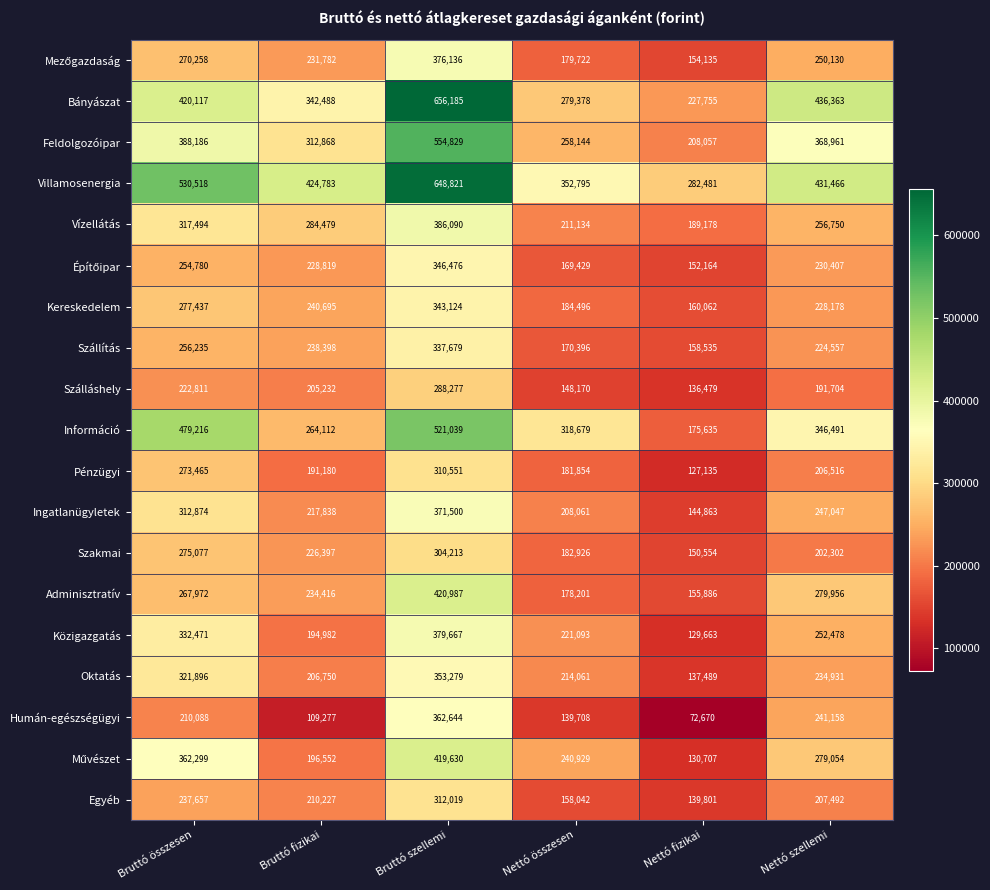

What is the difference between the highest and lowest values at Bruttó fizikai?

315506